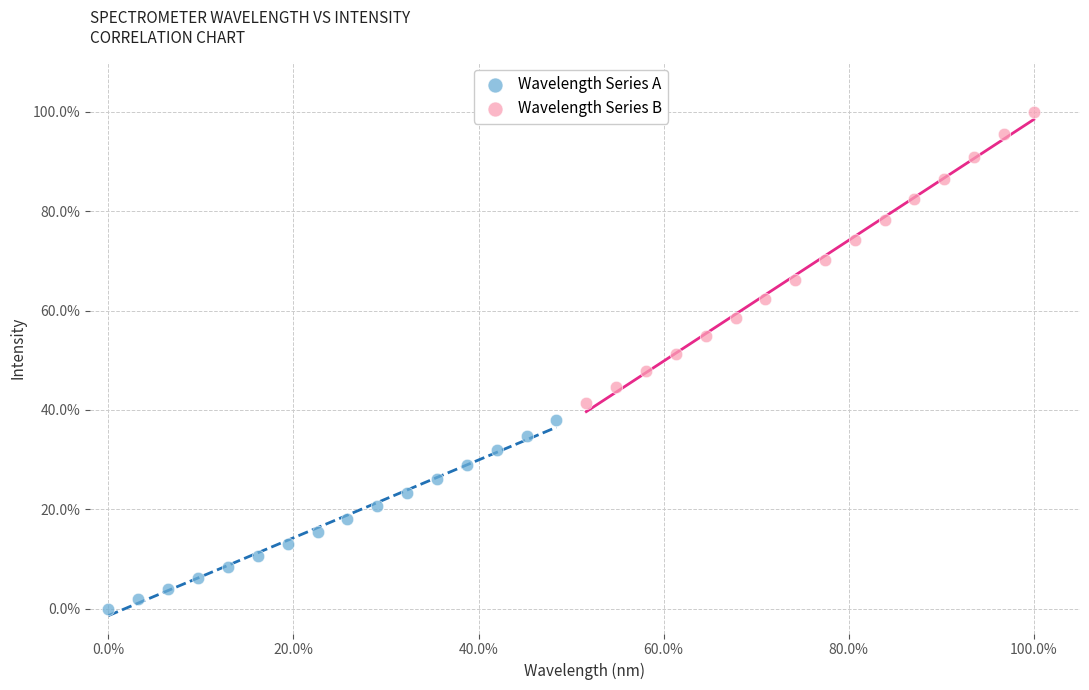

Which series reaches the minimum Y coordinate?

Wavelength Series A